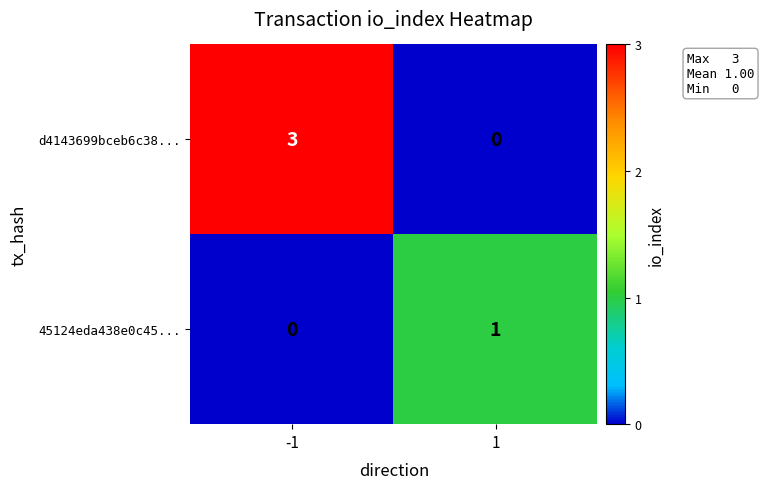

What is the total value across all series at -1?

3